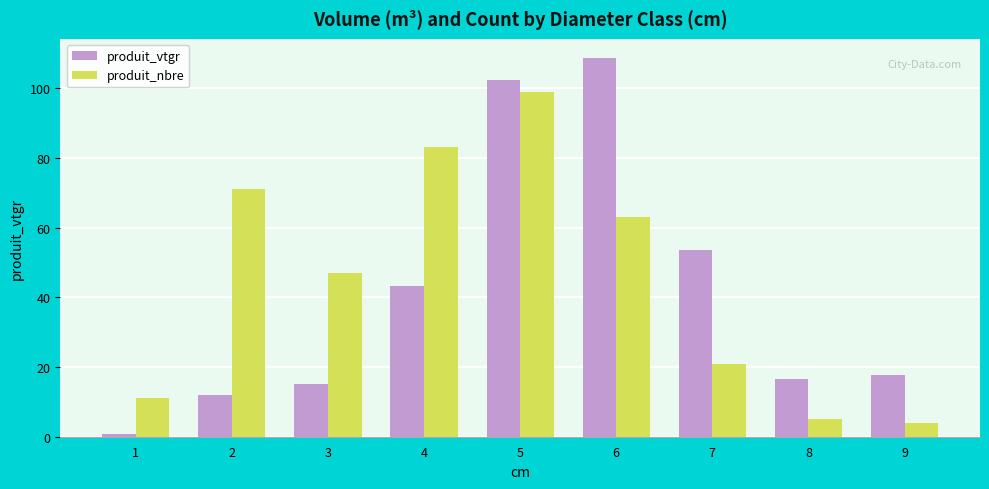

Between 3 and 9, which series saw the biggest shift?

produit_nbre